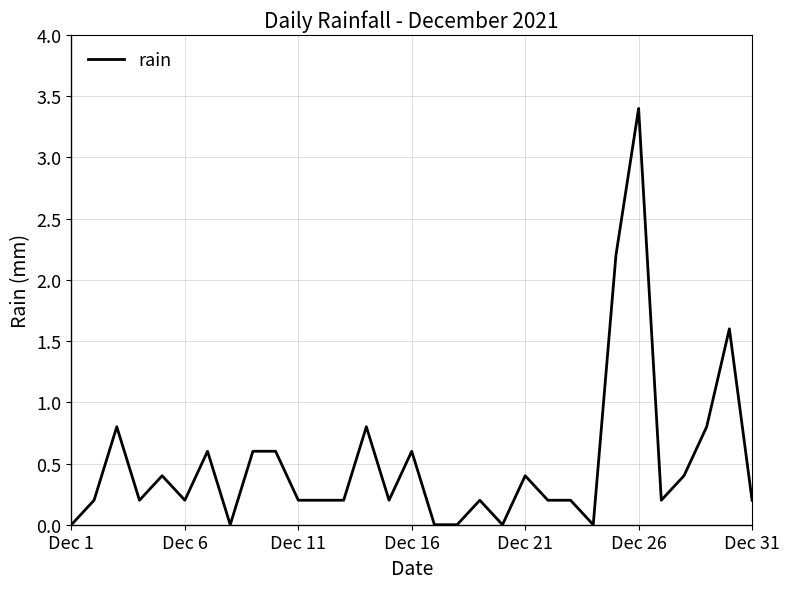

How many distinct data groups are displayed?

1